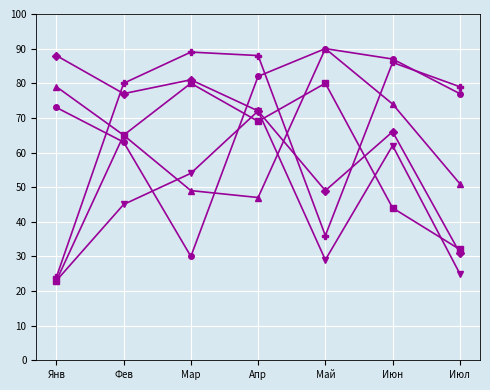

What is the greatest value displayed?

90